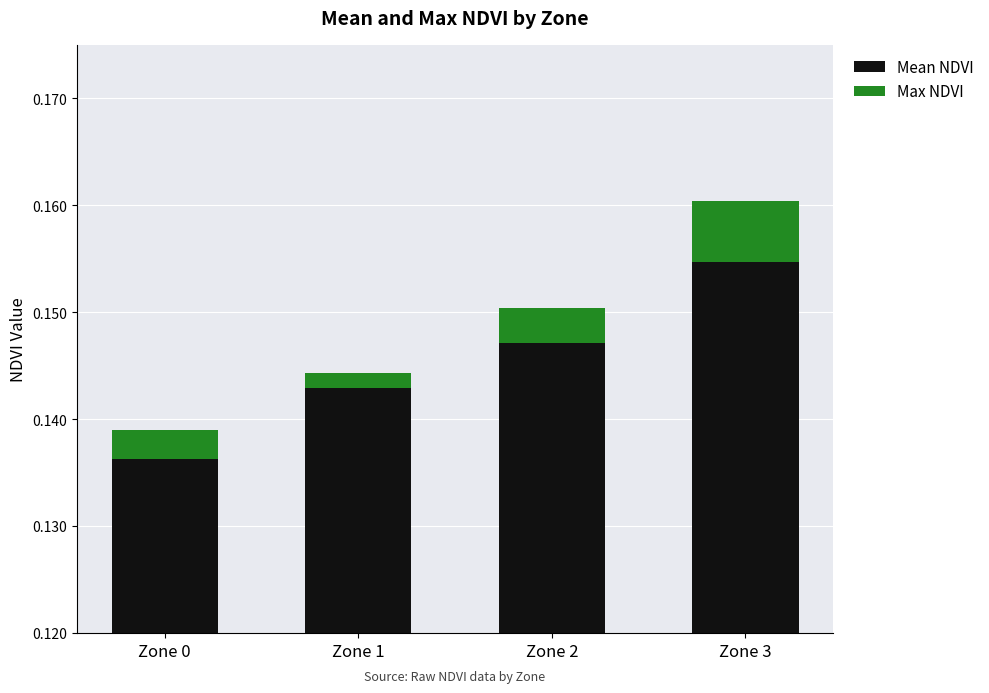

Reading left to right, transcribe all the data shown in this chart.

Mean NDVI: Zone 0=0.1	Zone 1=0.1	Zone 2=0.1	Zone 3=0.2
Max NDVI: Zone 0=0.0	Zone 1=0.0	Zone 2=0.0	Zone 3=0.0